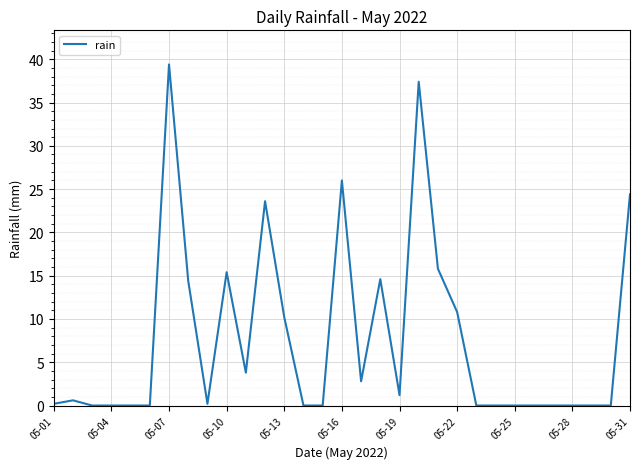

What is the greatest value displayed?

39.4